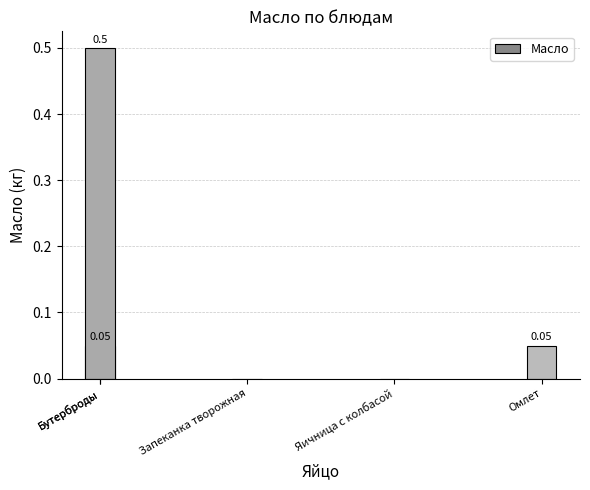

List the labels in order of value, smallest first.

Запеканка творожная, Яичница с колбасой, Бутерброды, Омлет, Бутерброды